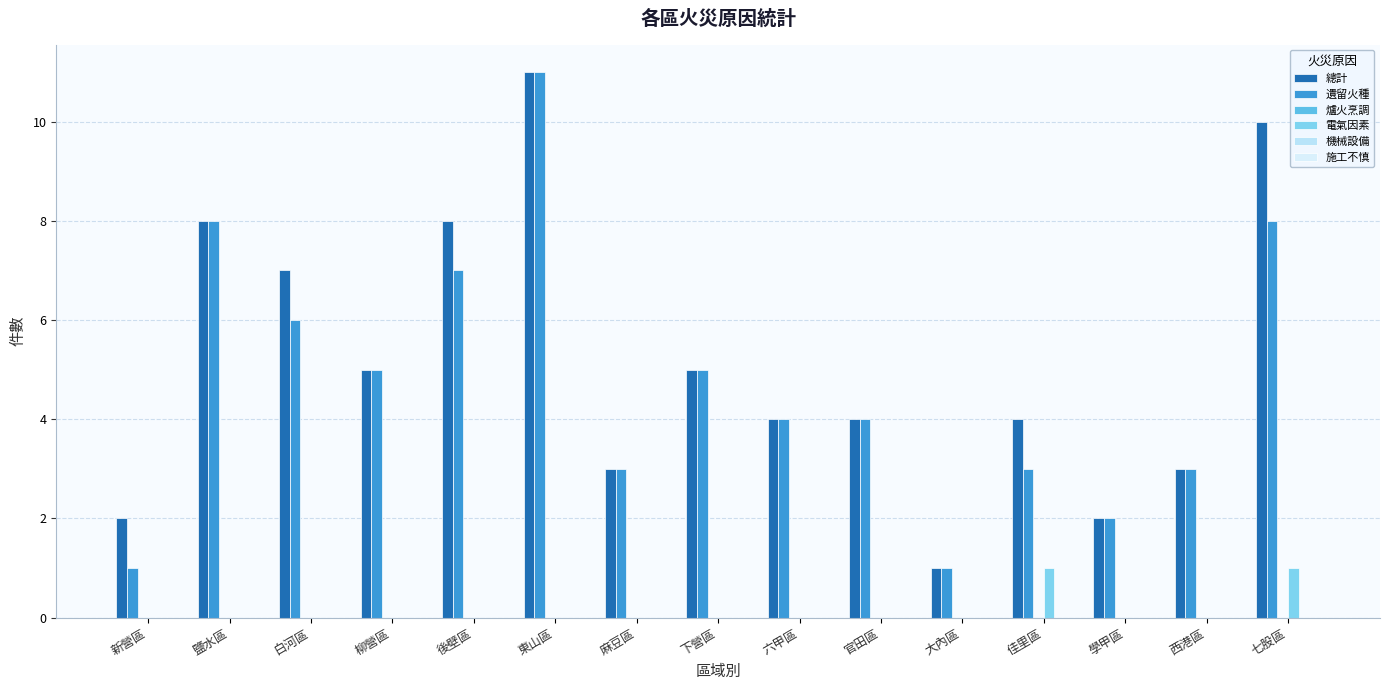

At which label does 電氣因素 reach its peak?

佳里區